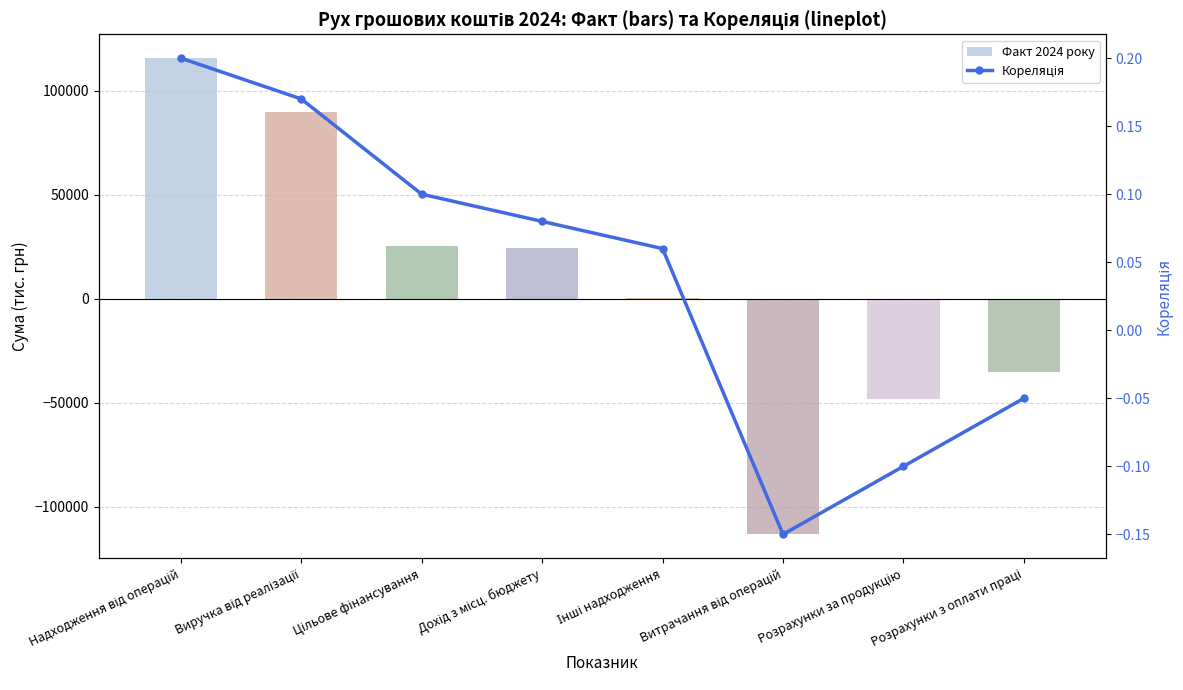

What is the label of the 5th bar from the left?

Інші надходження